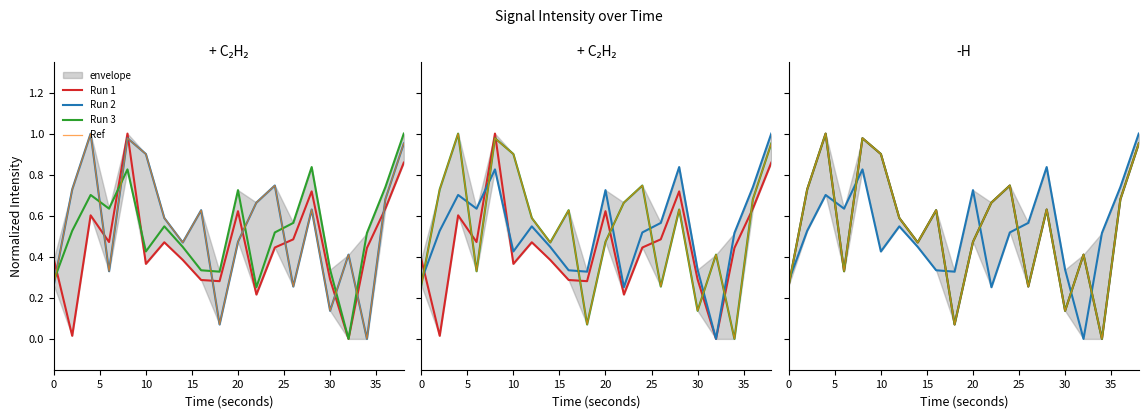

How many positive values does the Run 3 series have?

19